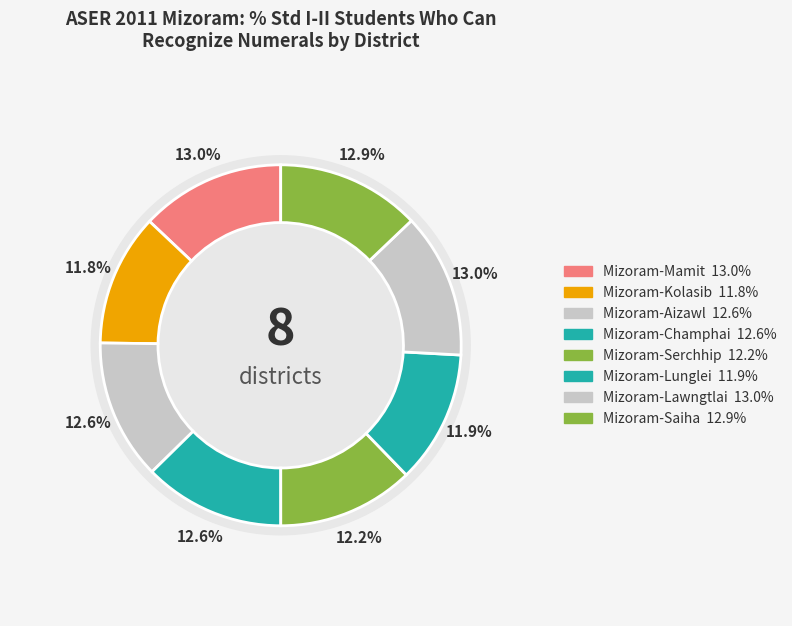

Combined, do Mizoram-Lawngtlai and Mizoram-Saiha account for over 50%?

No